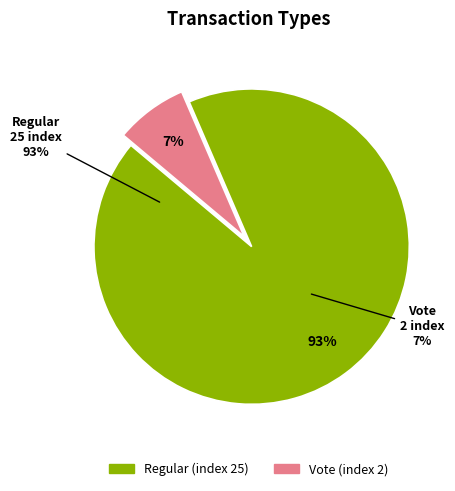

To the nearest percent, what is the average slice percentage?

50%